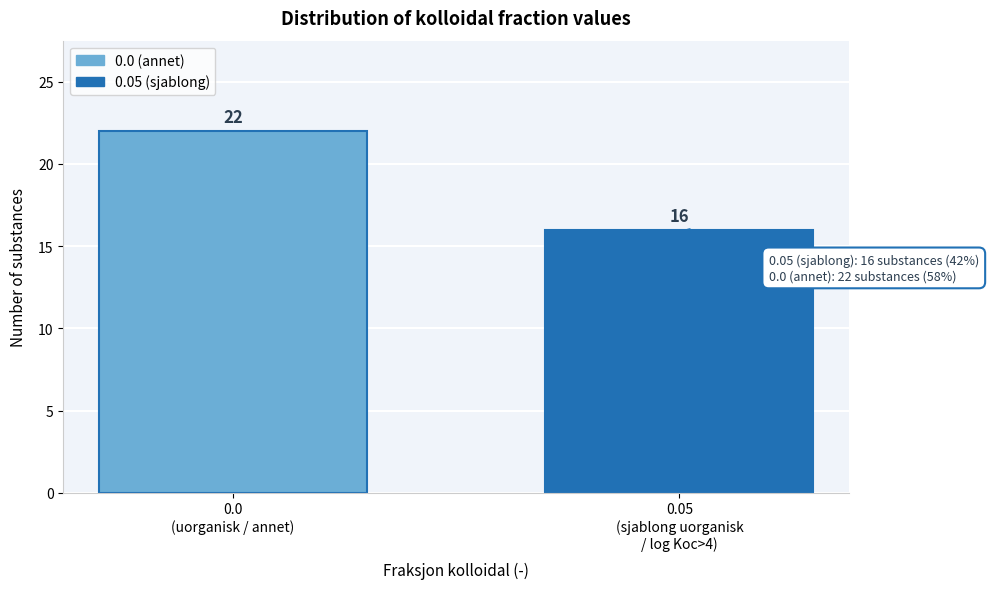

Reading left to right, transcribe all the data shown in this chart.

22	16